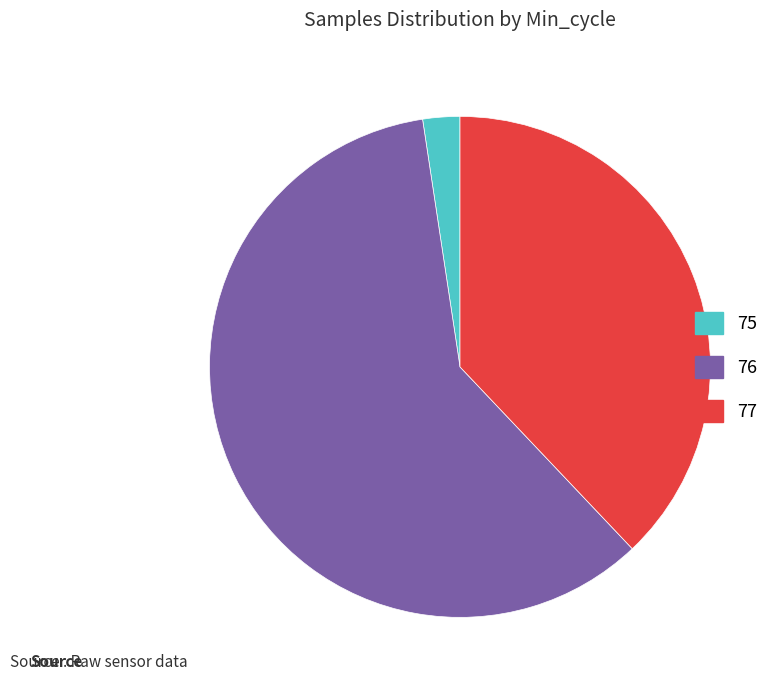

True or false: 77 accounts for 1% of the total.

False